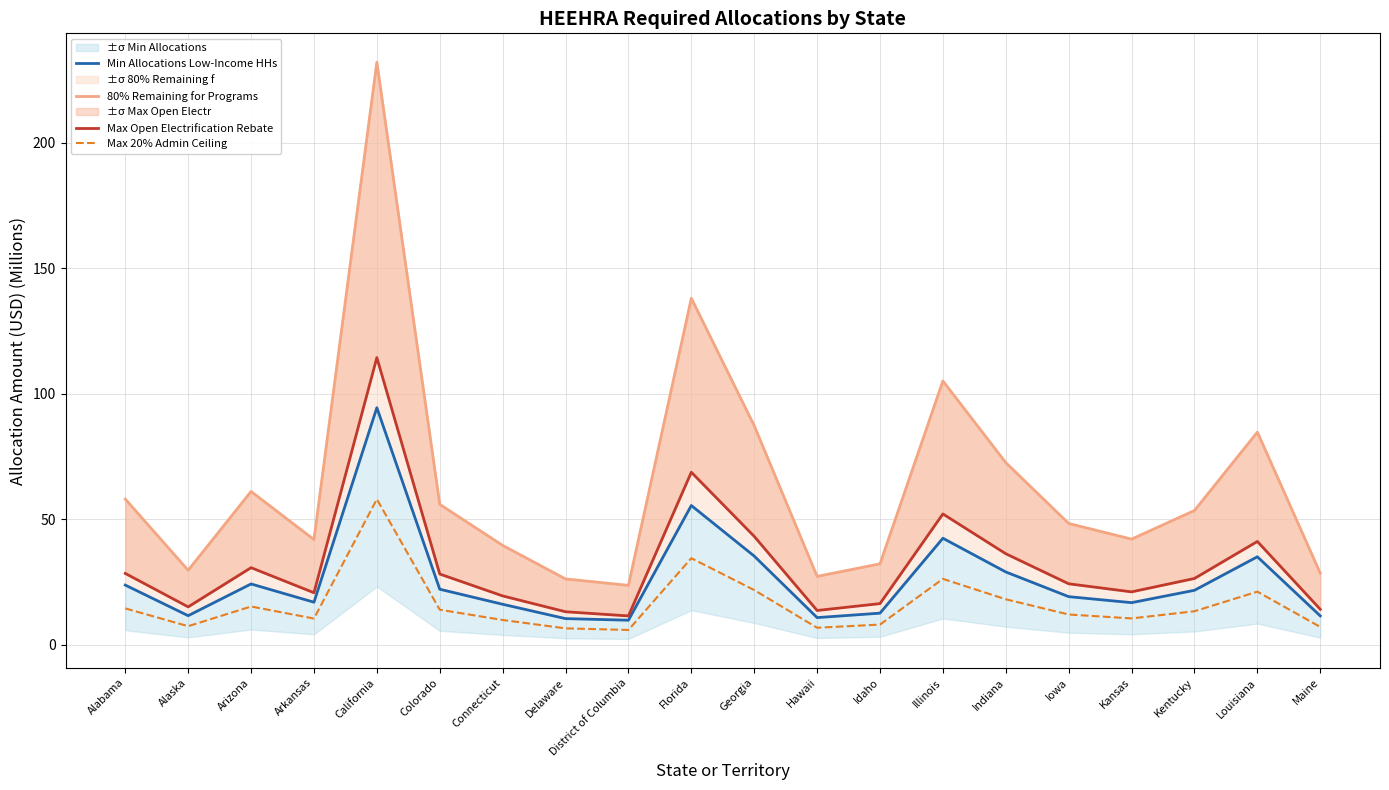

At how many categories does at least one series exceed 227?

1